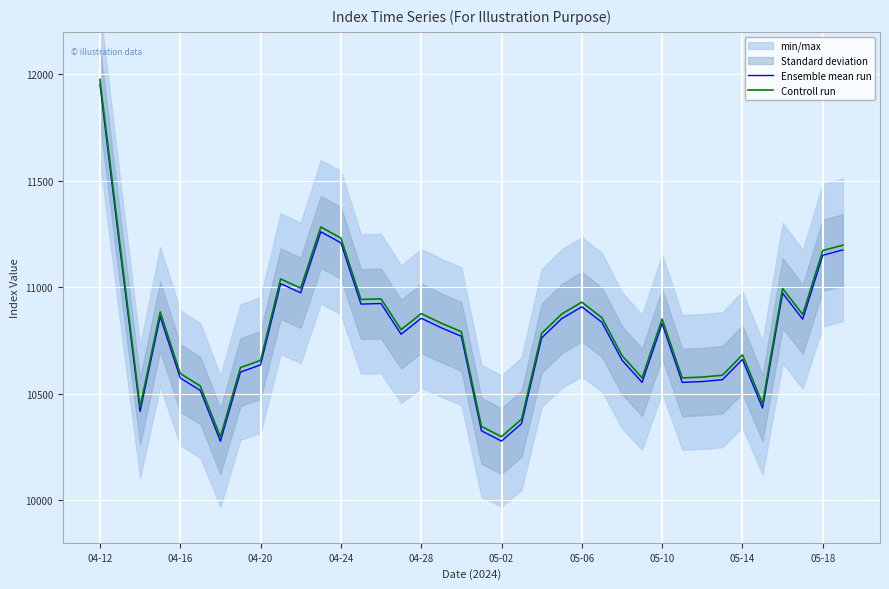

What is the average value of the Ensemble mean run series?

10784.8